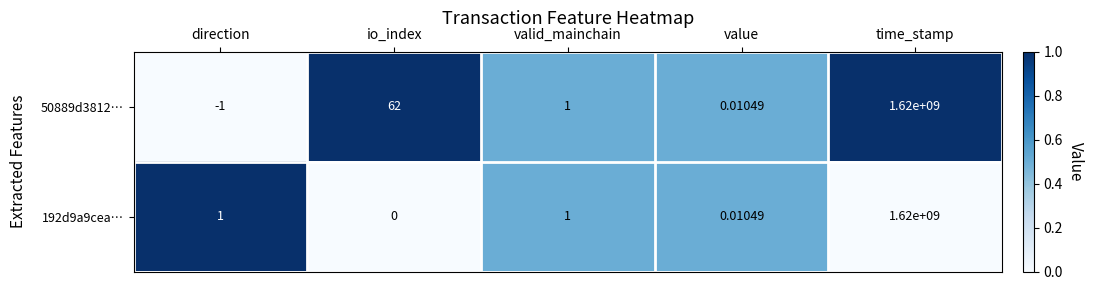

Which label corresponds to the smallest value in the chart?

direction